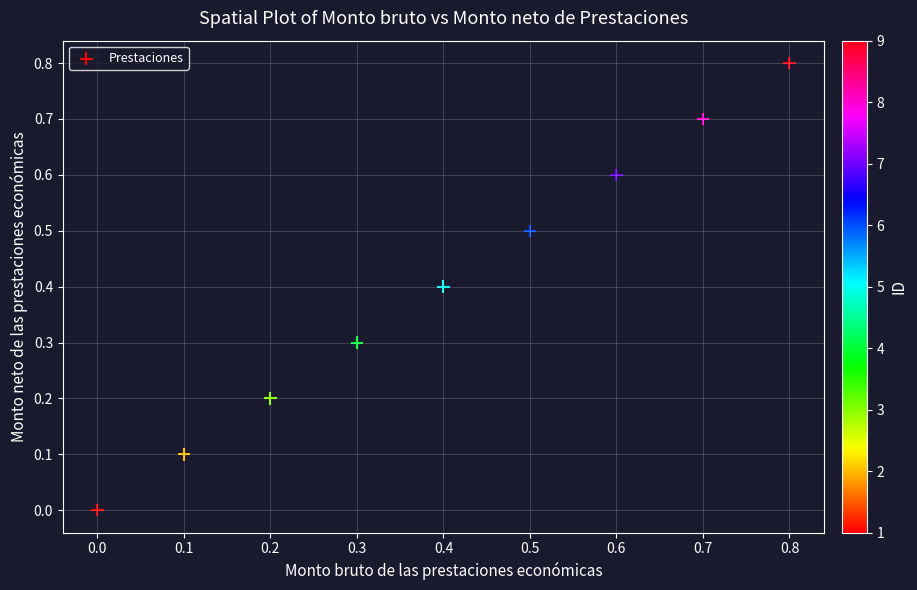

What is the range of Y values (max minus min)?

0.8